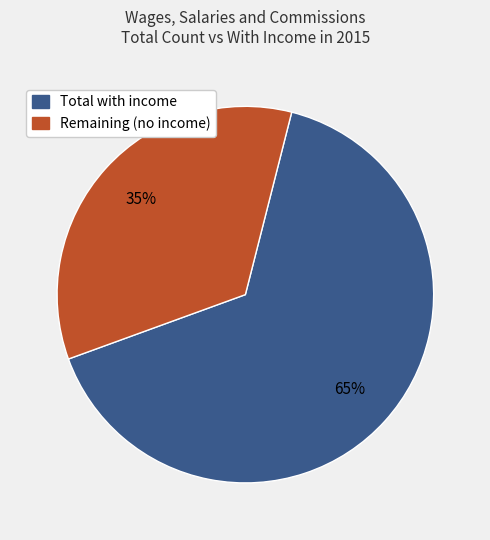

Is there a majority slice in this chart?

Yes